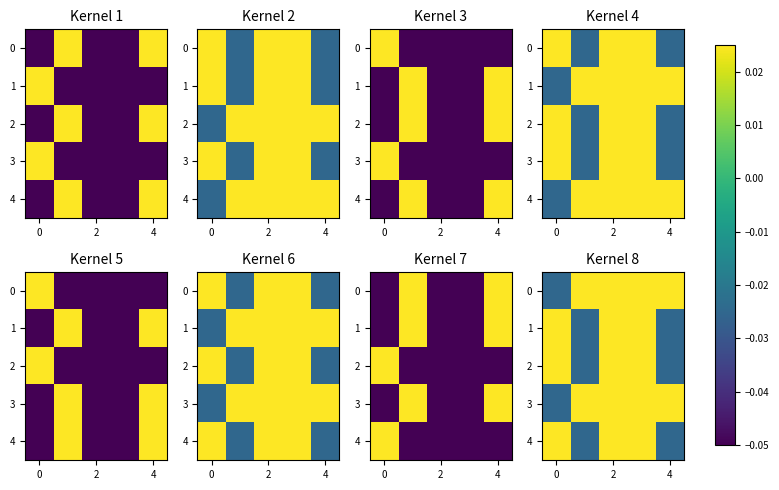

At how many categories does at least one series exceed 0?

5